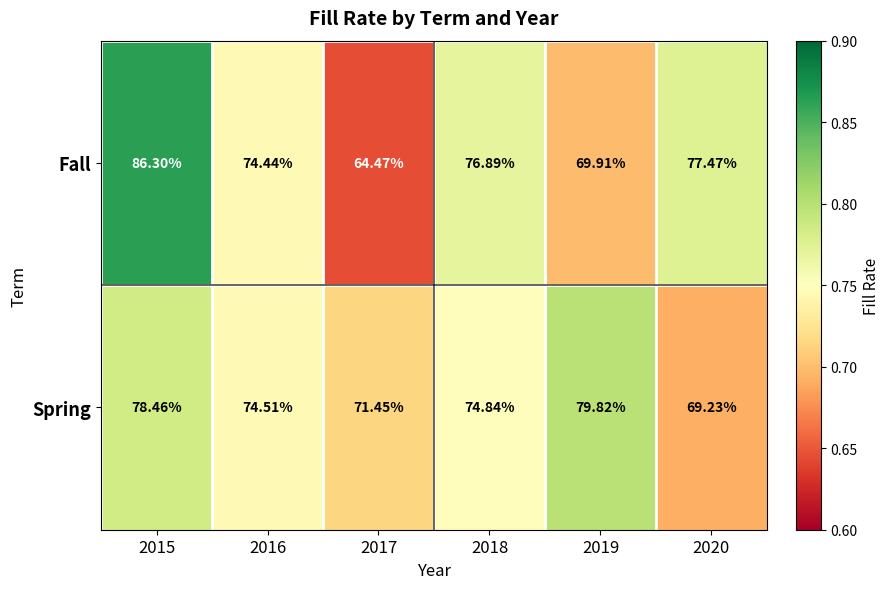

Which series has the widest spread of values?

Fall